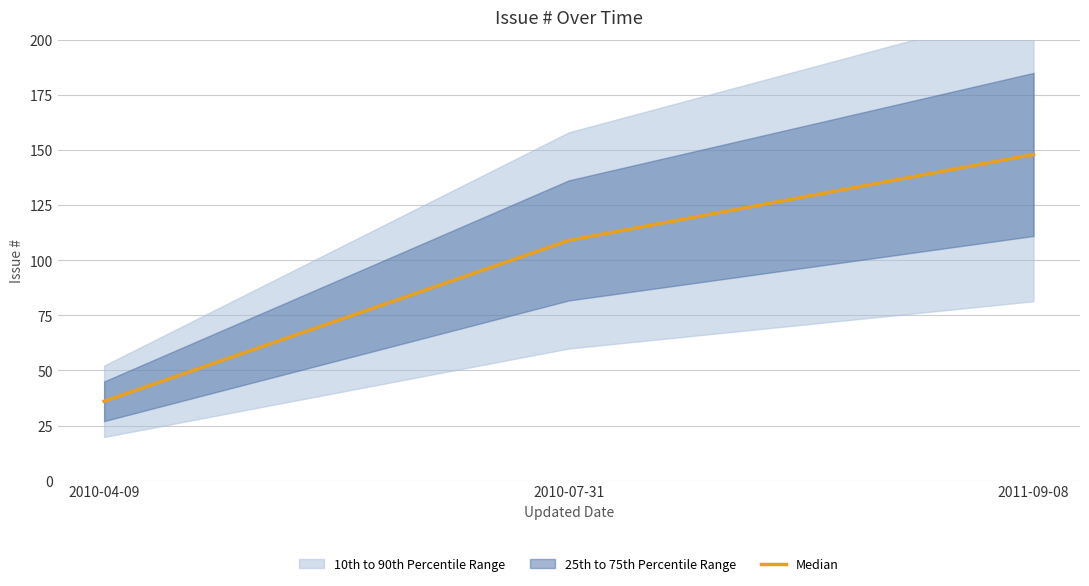

Reading right to left, what are all the values shown in this chart?

2011-09-08=148	2010-07-31=109	2010-04-09=36